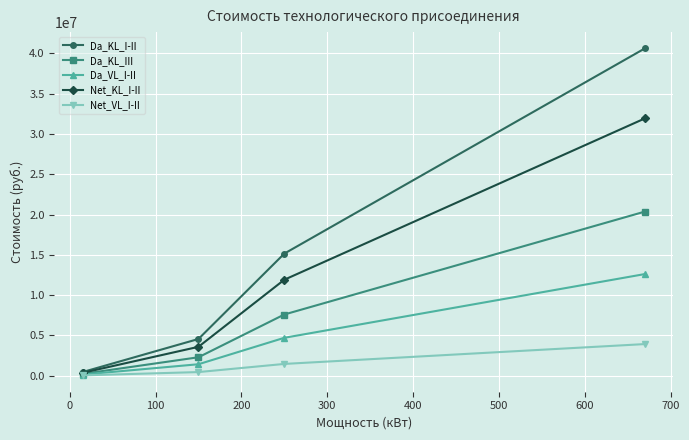

How many values in the Da_KL_III series are below 7598972?

2